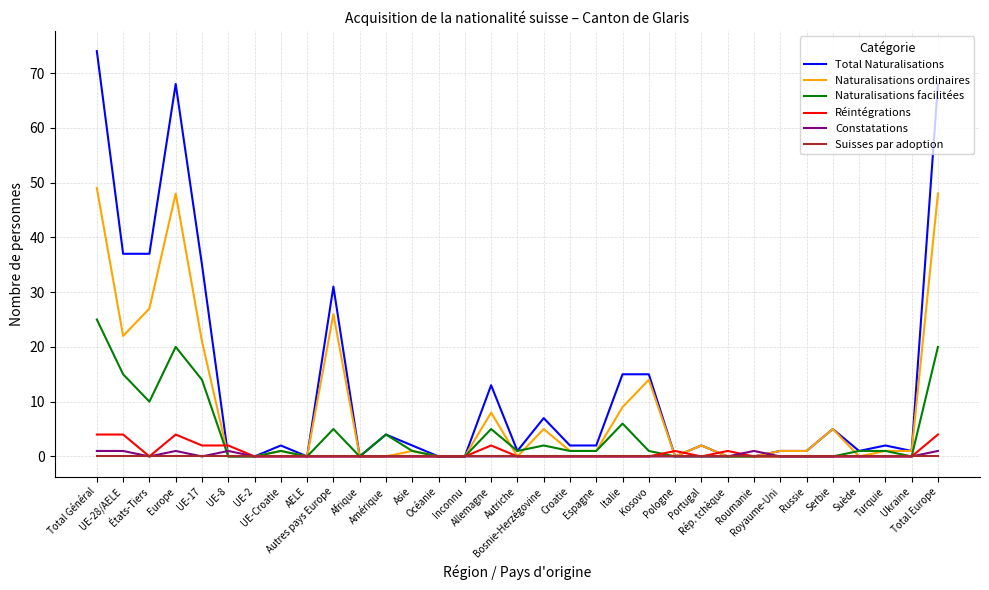

What is the maximum value shown in the chart?

74